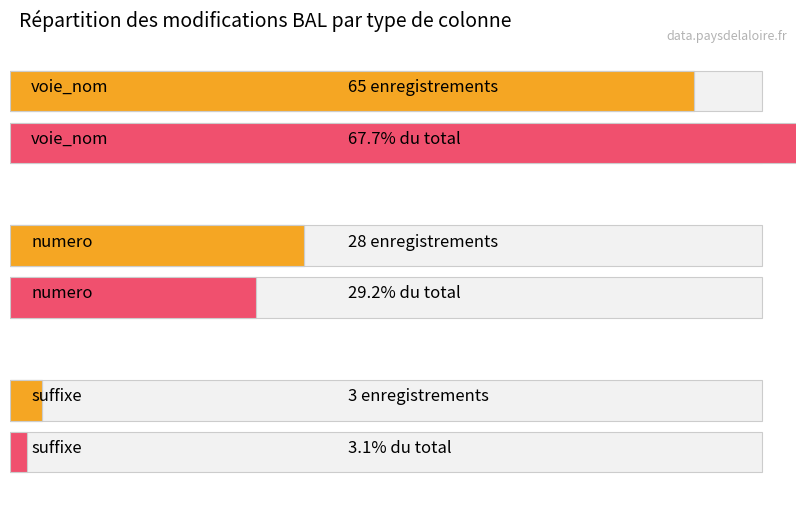

List the labels in order of value, largest first.

voie_nom, numero, suffixe